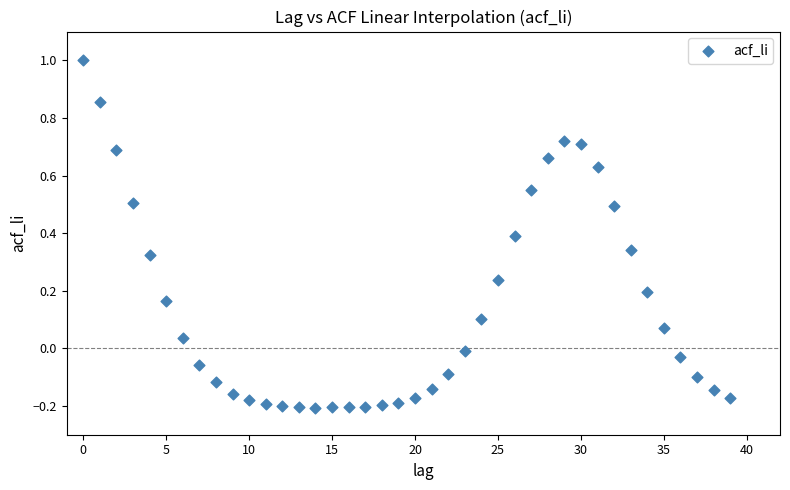

What is the range of Y values (max minus min)?

1.2